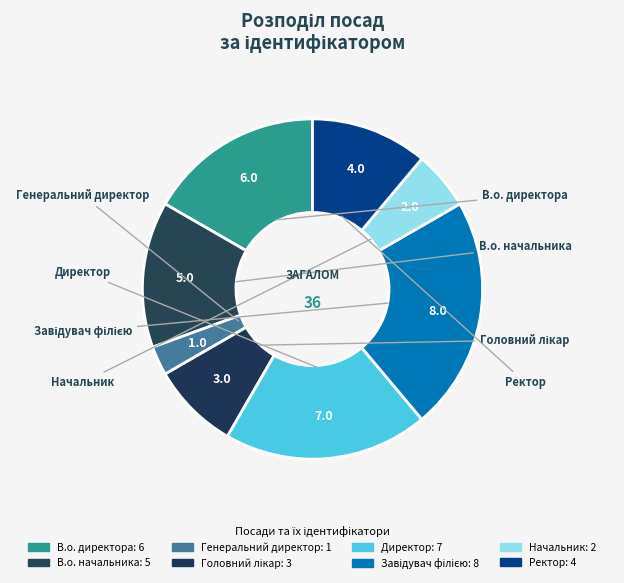

Which category has the biggest portion of the pie?

Завідувач філією